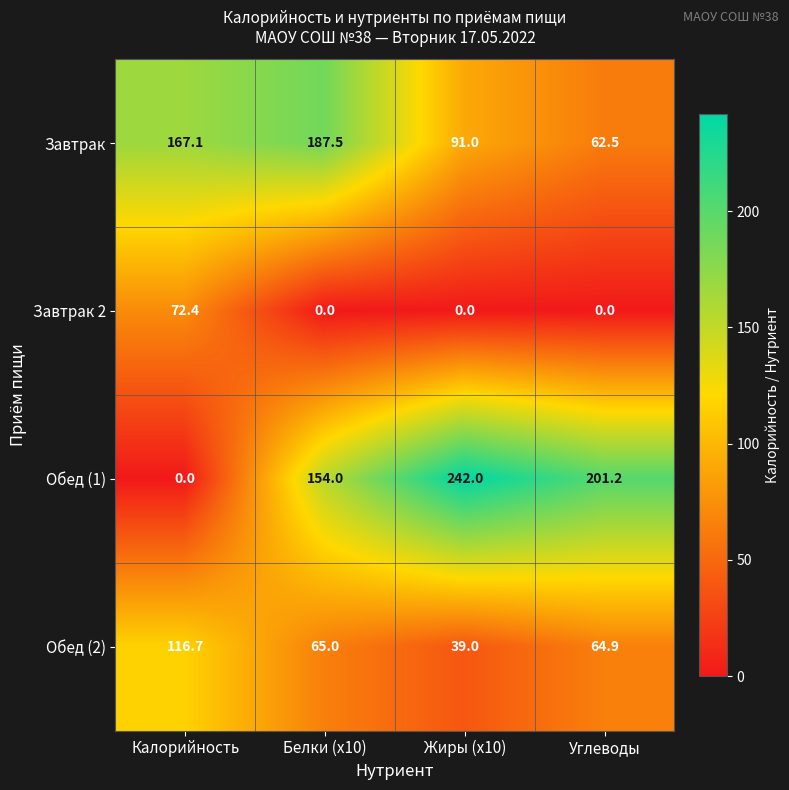

Which category has the highest value across all series?

Жиры (x10)